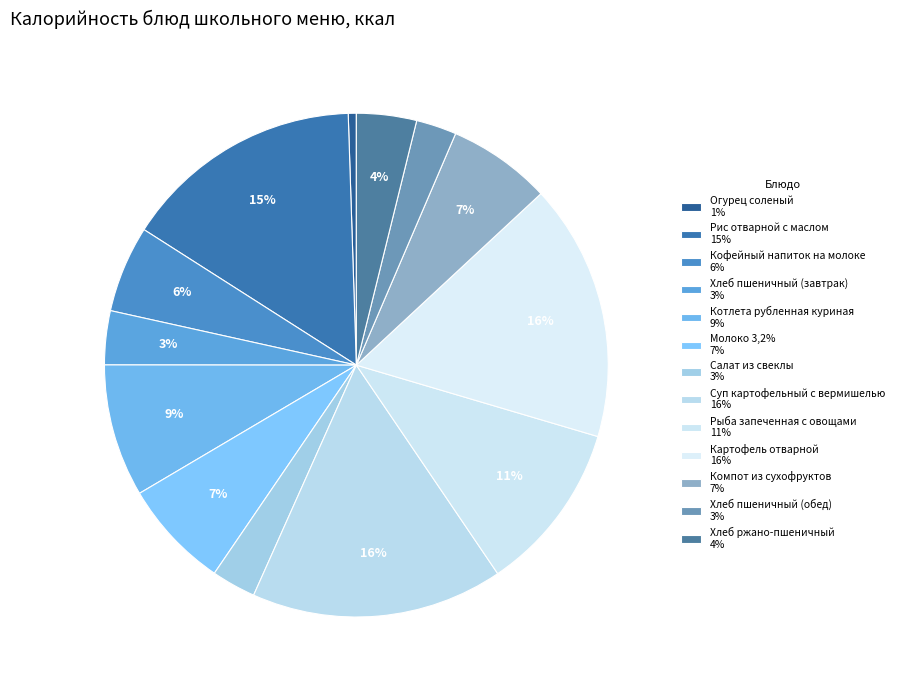

Which slice is the largest?

Картофель отварной